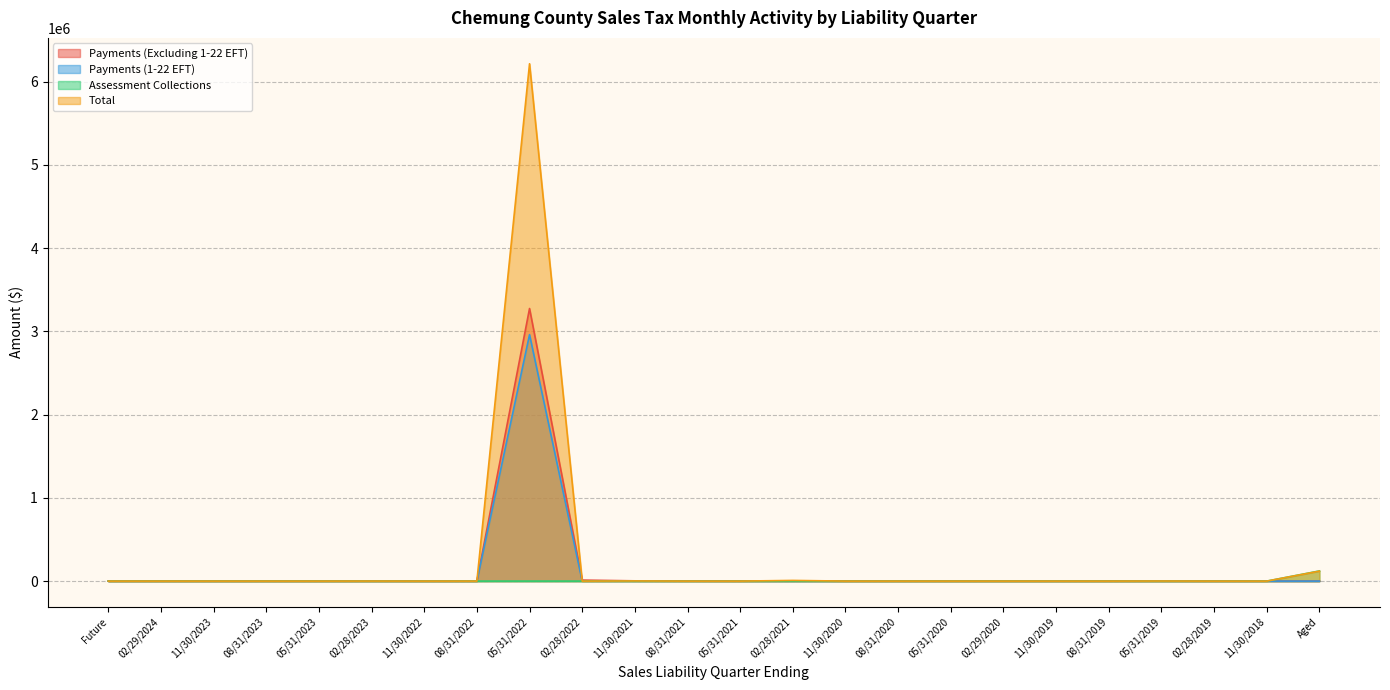

How many lines are shown in the chart?

4